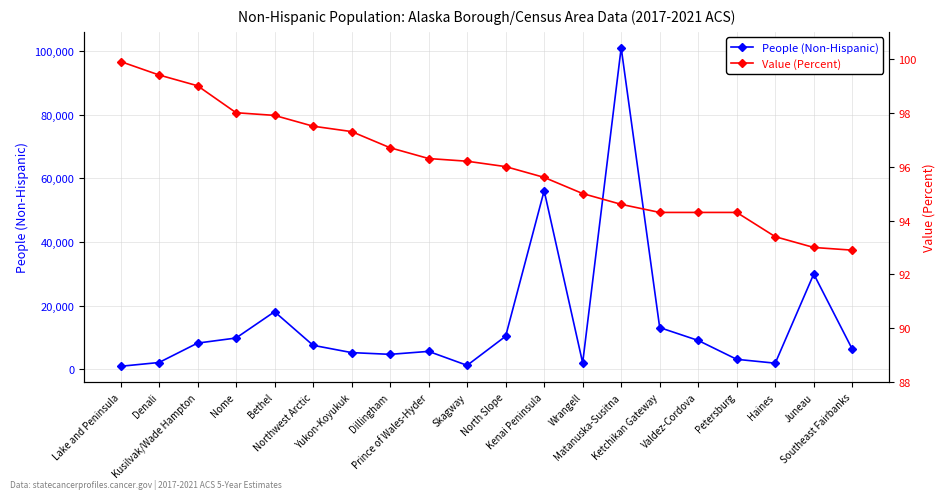

How many values in the Value (Percent) series exceed 96?

10